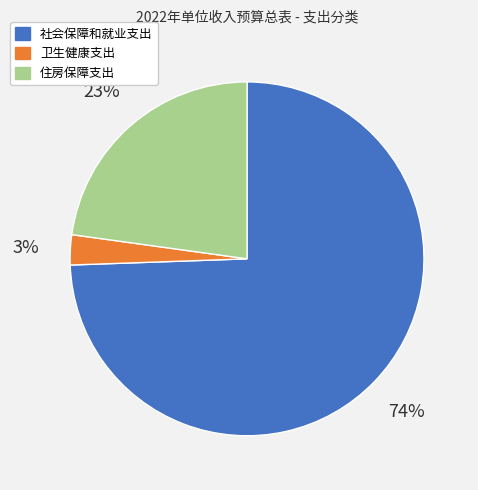

To the nearest percent, what is the difference between the 卫生健康支出 and 住房保障支出 slice percentages?

20%